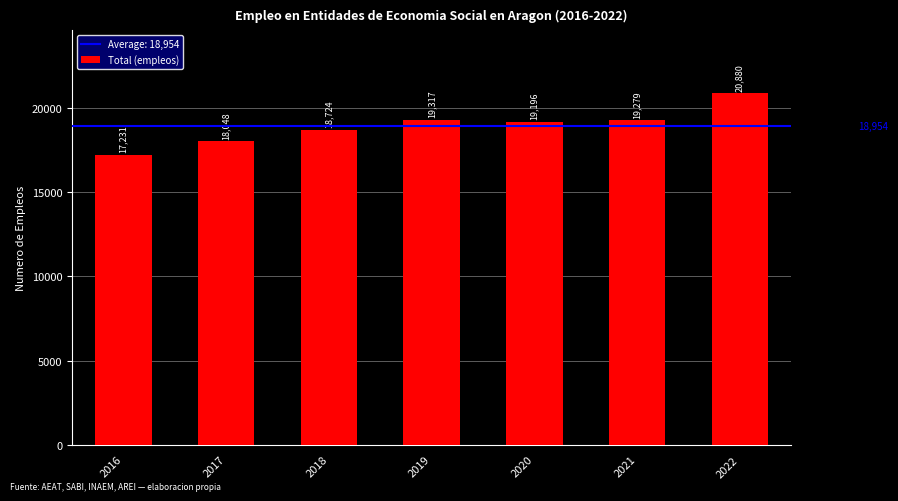

Are the bars grouped side by side (vs. stacked)?

No